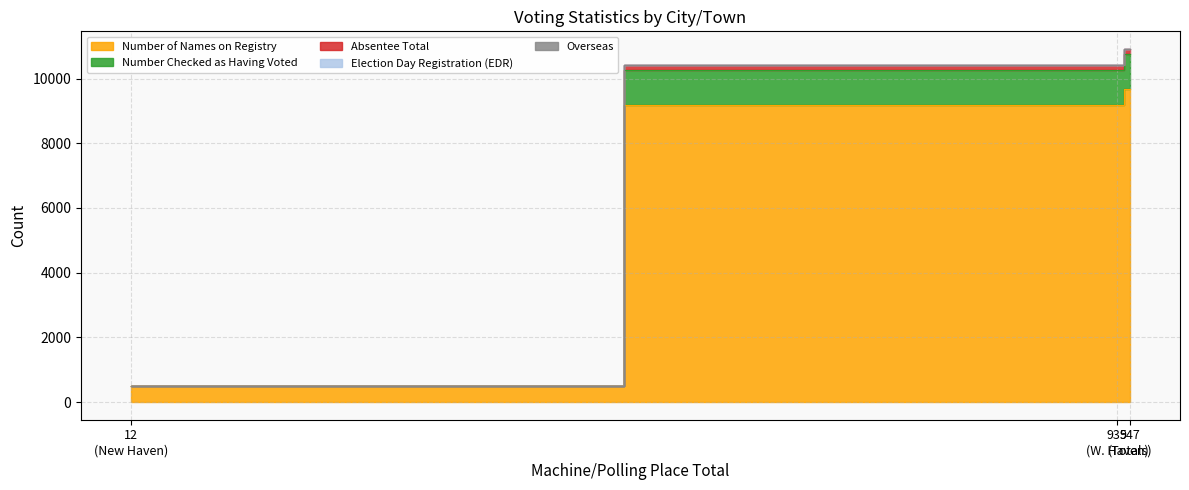

Where is Number of Names on Registry nearest to the value 5087?

935 (W. Haven)